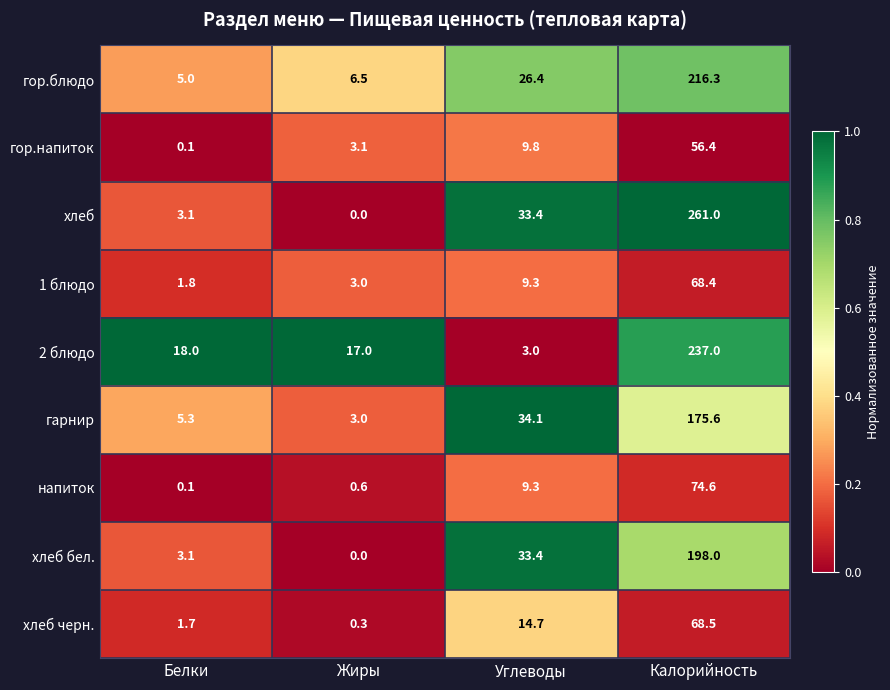

List the labels in order of гор.блюдо value, largest first.

Калорийность, Углеводы, Жиры, Белки